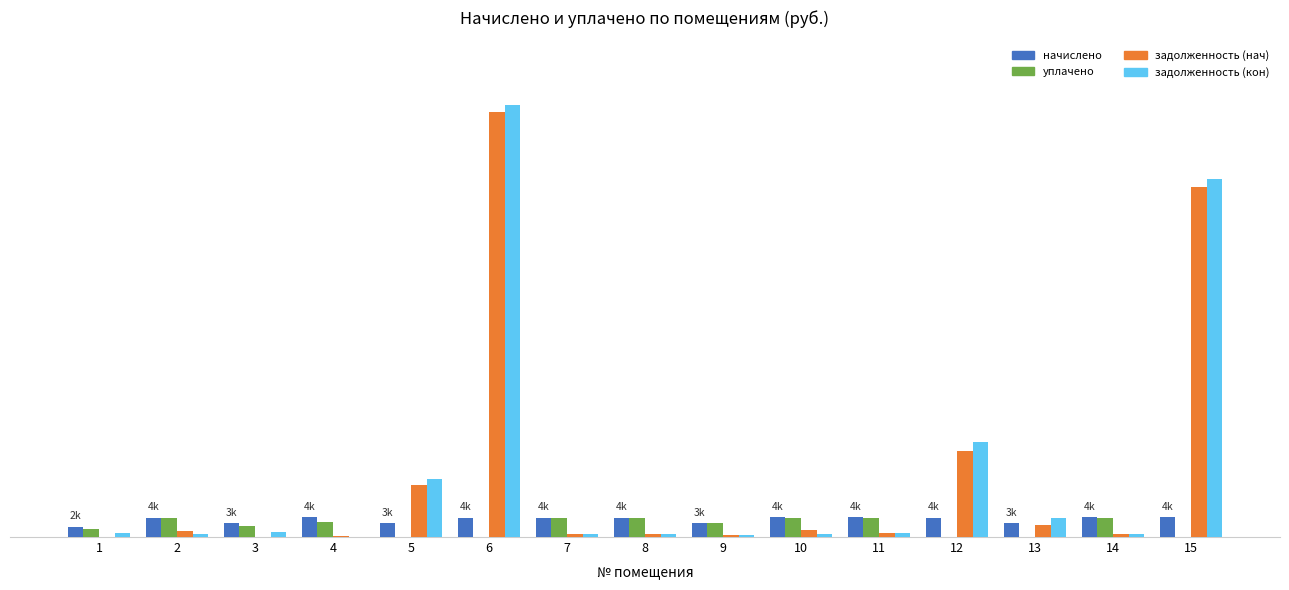

Which series changed the most between 6 and 9?

задолженность (кон)